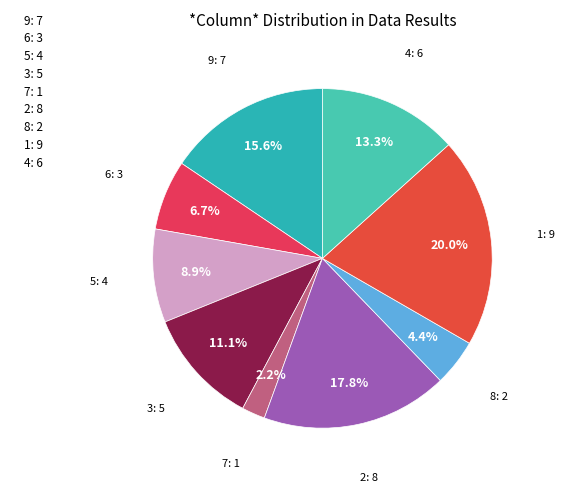

What percentage is NOT represented by 9?

84.4%